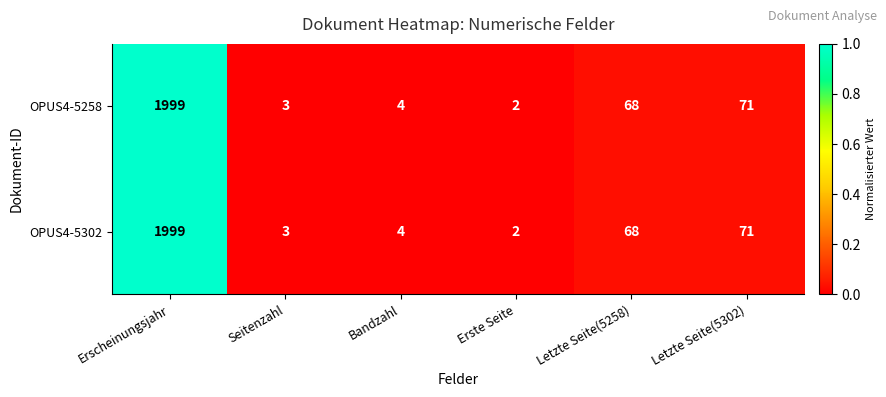

Count the number of categories in the chart.

6